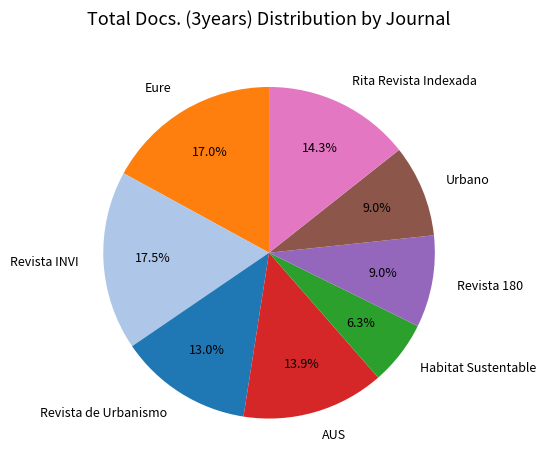

How many segments does this pie chart have?

8